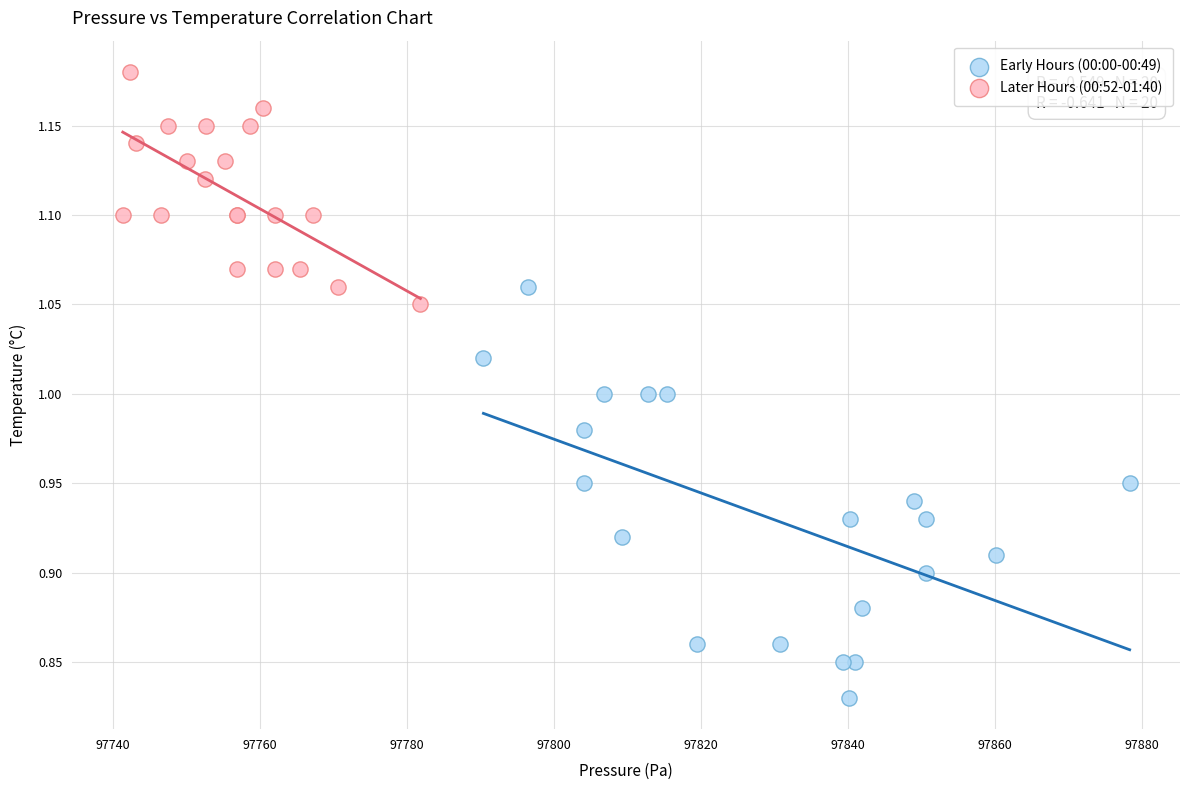

Which series contains the highest Y value?

Later Hours (00:52-01:40)